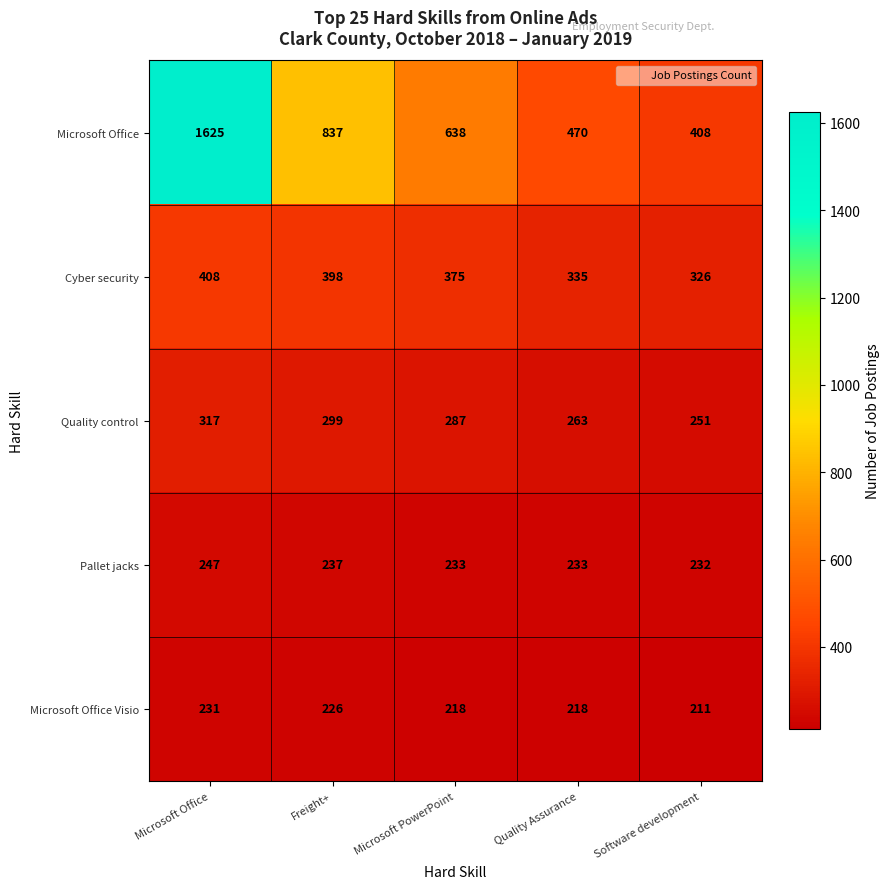

How many Cyber security values are between 335 and 398?

3